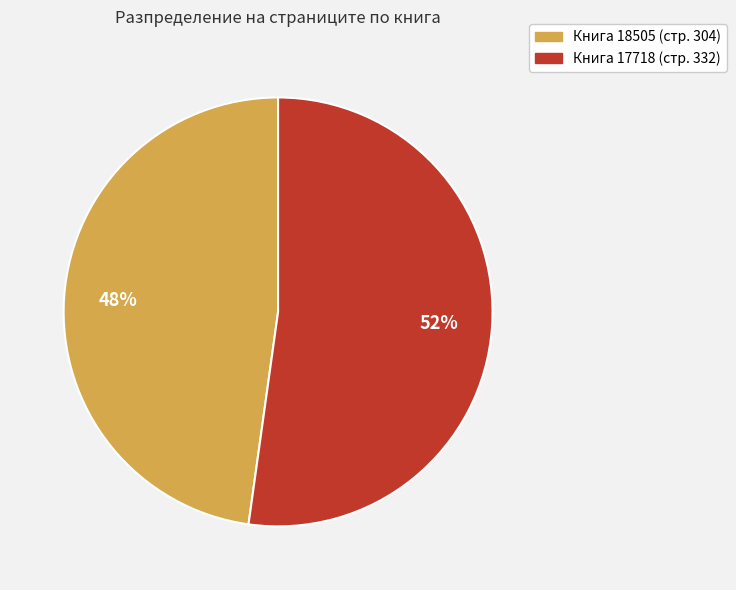

To the nearest percent, what is the difference between the largest and smallest slice percentages?

4%